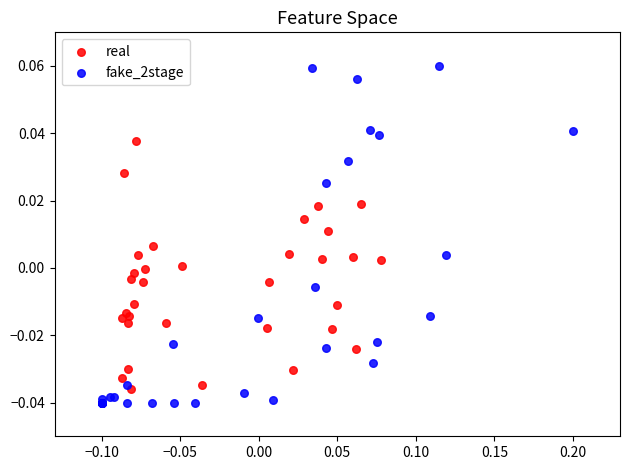

Which series reaches the maximum Y coordinate?

fake_2stage